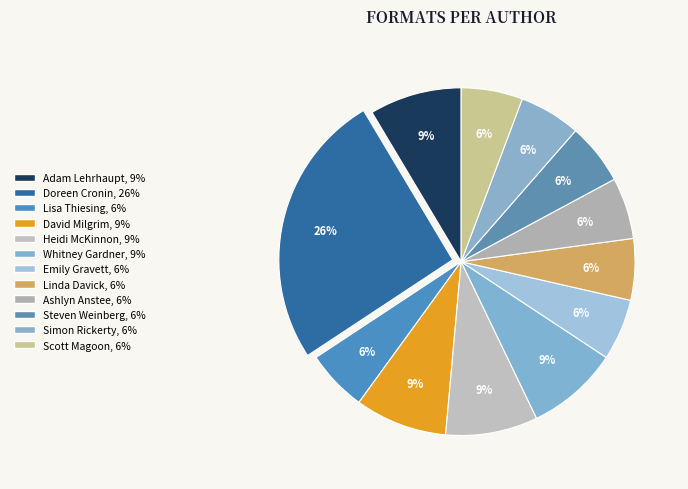

What is the largest slice in the pie chart?

Doreen Cronin